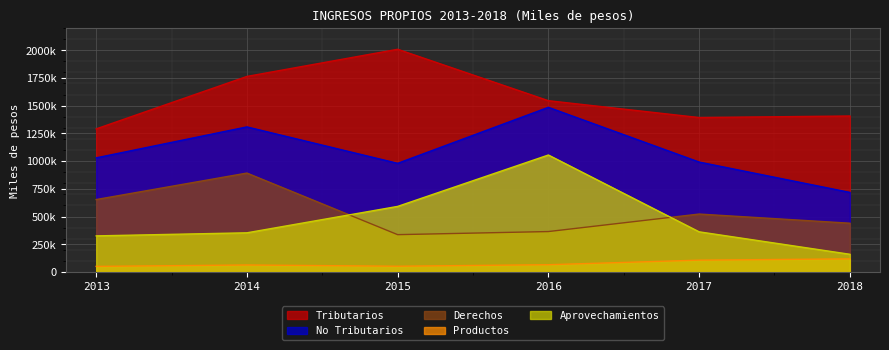

How many data points in Derechos are above 522406?

3